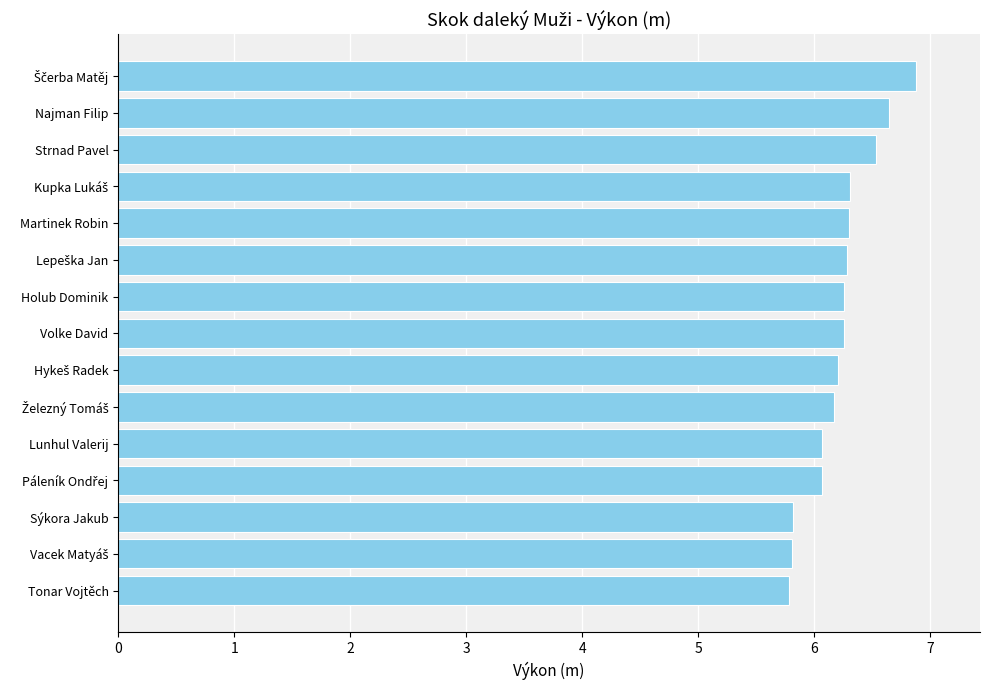

Which has a higher value, Volke David or Sýkora Jakub?

Volke David